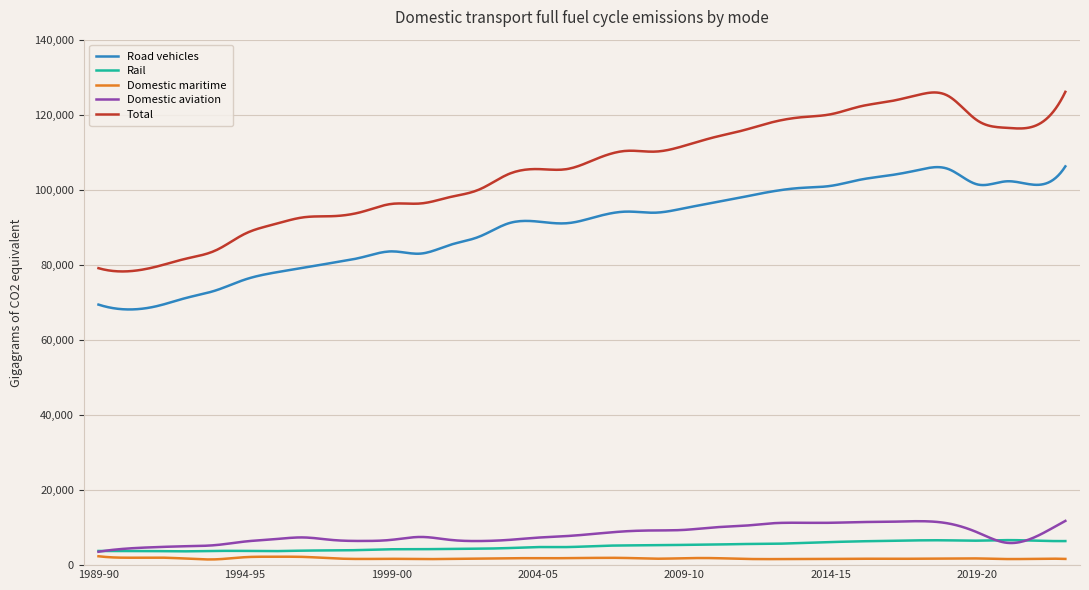

Which series has the widest spread of values?

Total